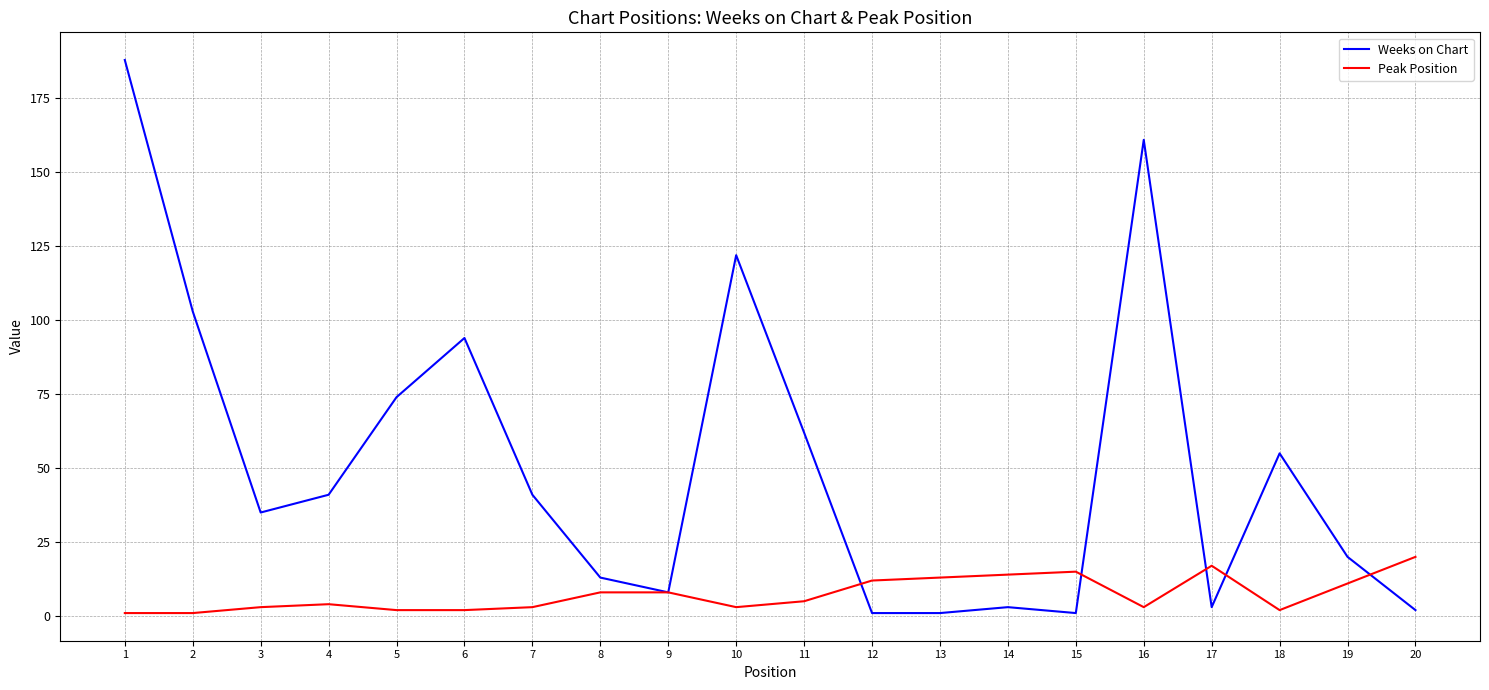

What is the spread (max minus min) of values at 3?

32